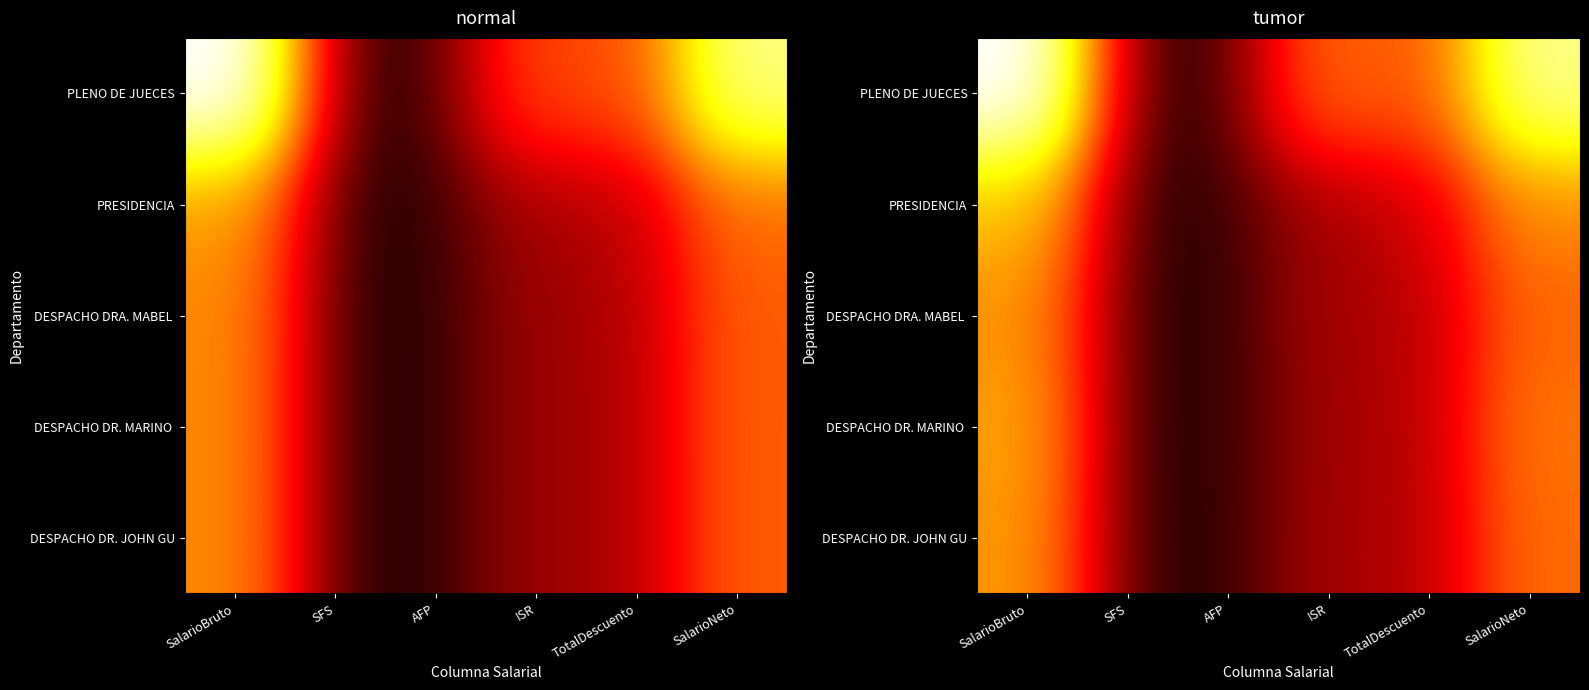

Rank the series at SalarioBruto from highest to lowest value.

PLENO DE JUECES, PRESIDENCIA, DESPACHO DR. MARINO, DESPACHO DR. JOHN GU, DESPACHO DRA. MABEL